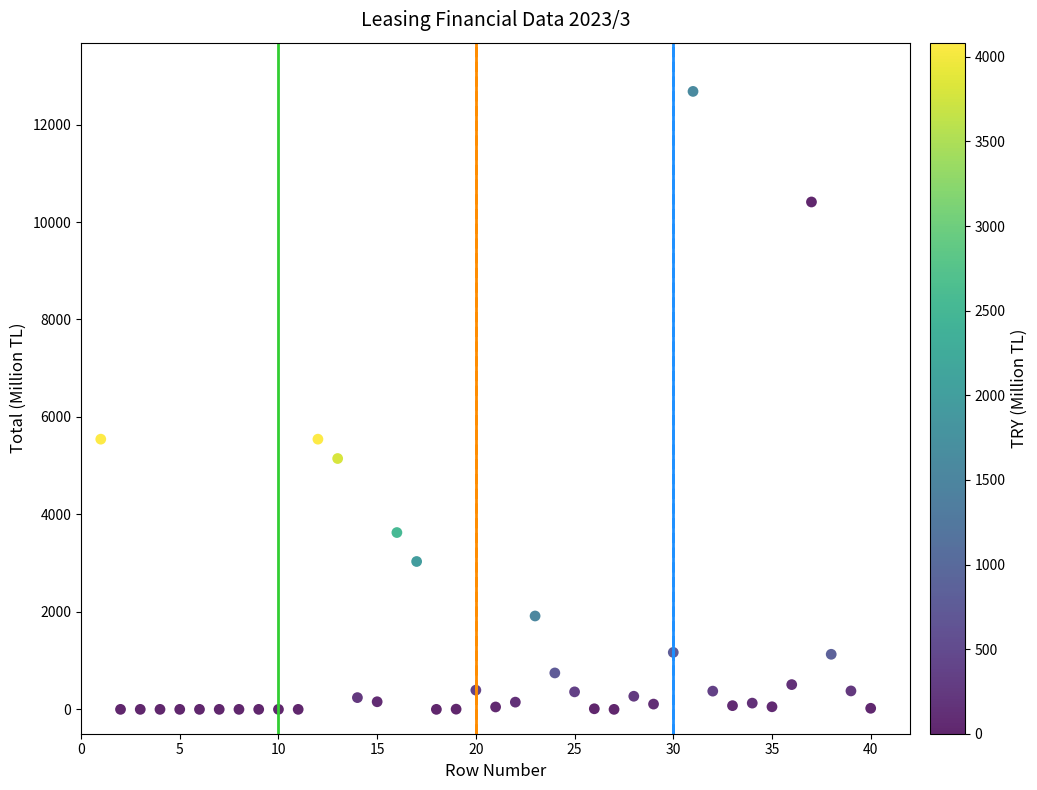

What is the range of X values (max minus min)?

39